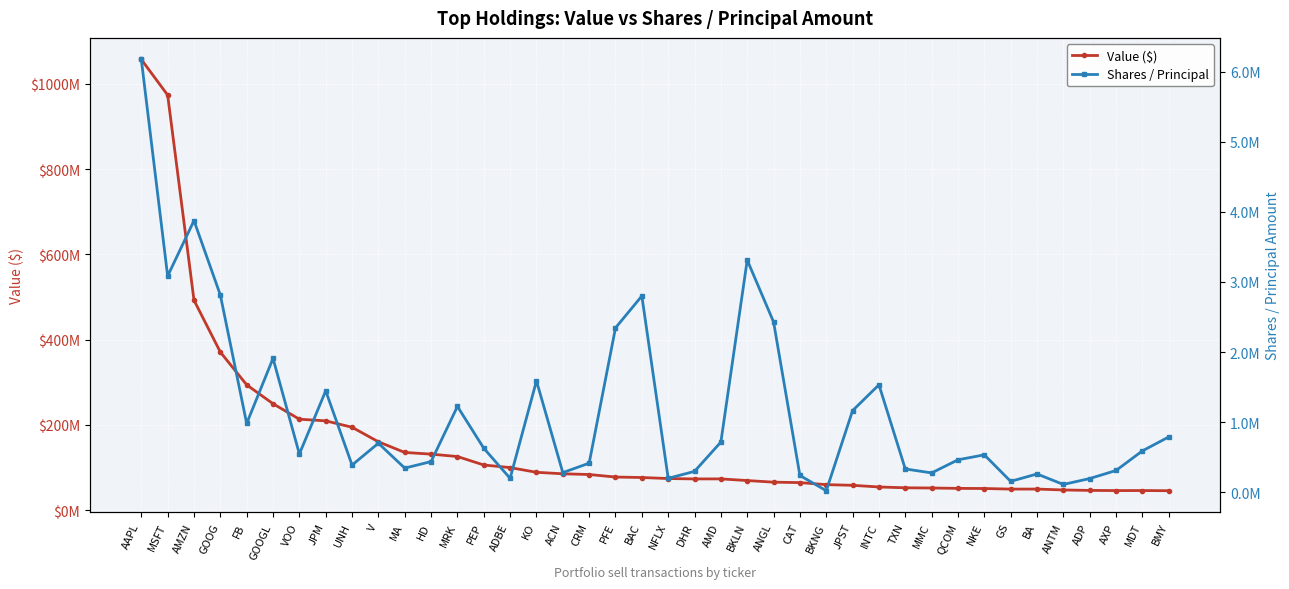

What position from the left is NFLX?

21